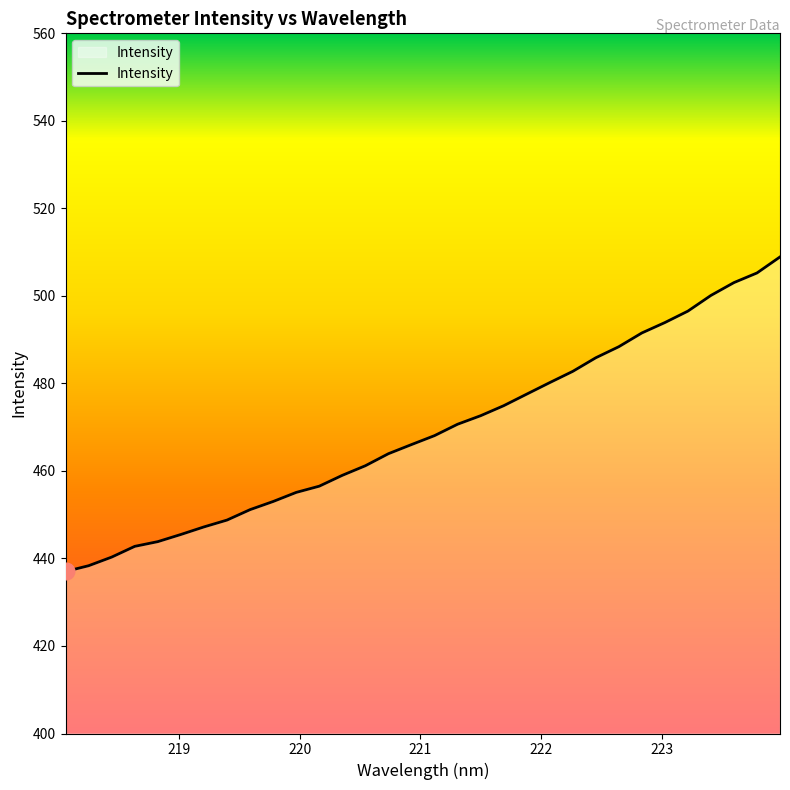

What is the difference between the maximum and minimum values?

71.9